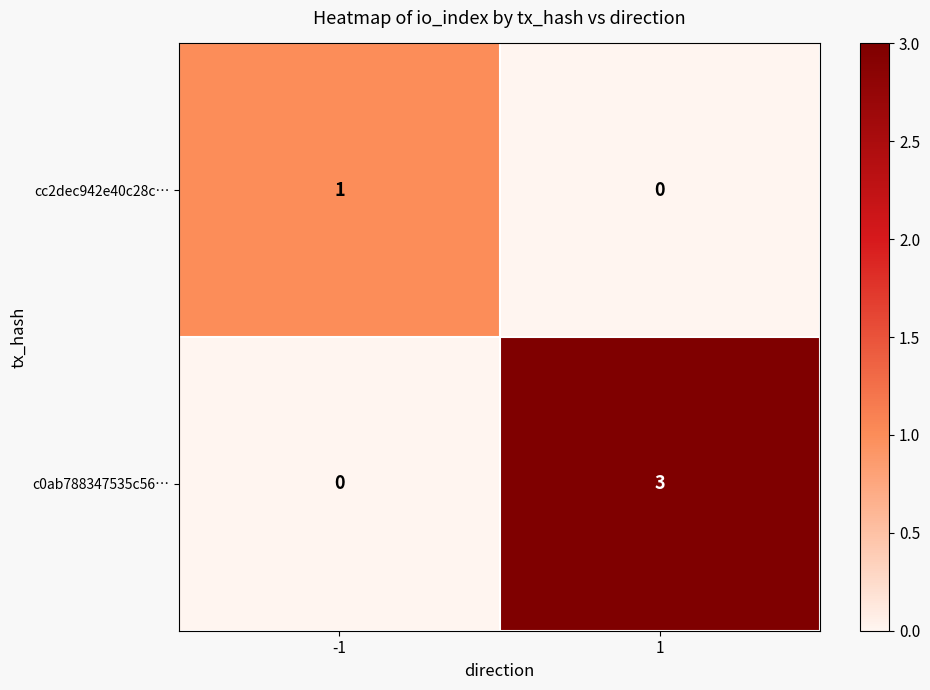

Reading right to left, extract all data points from this chart.

cc2dec942e40c28c…: 1=0	-1=1
c0ab788347535c56…: 1=3	-1=0